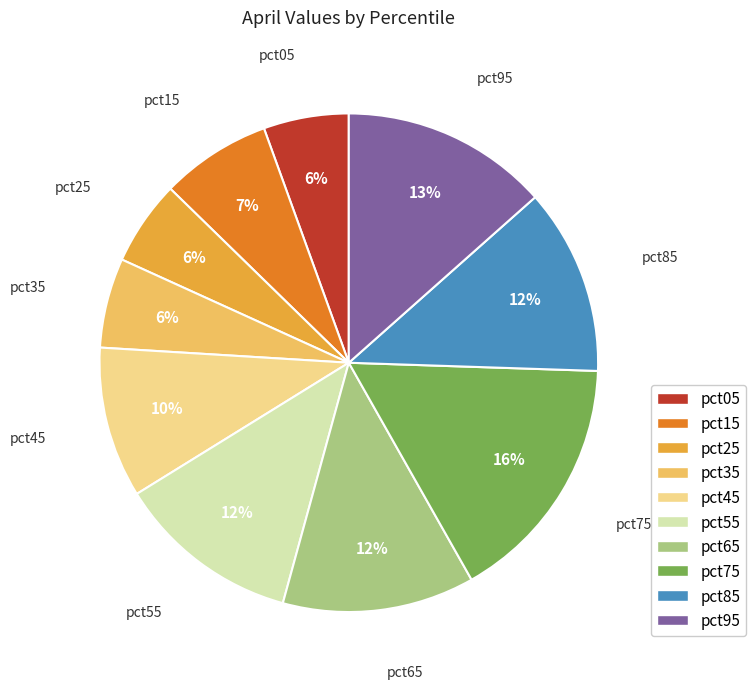

Which has a higher value, pct15 or pct95?

pct95